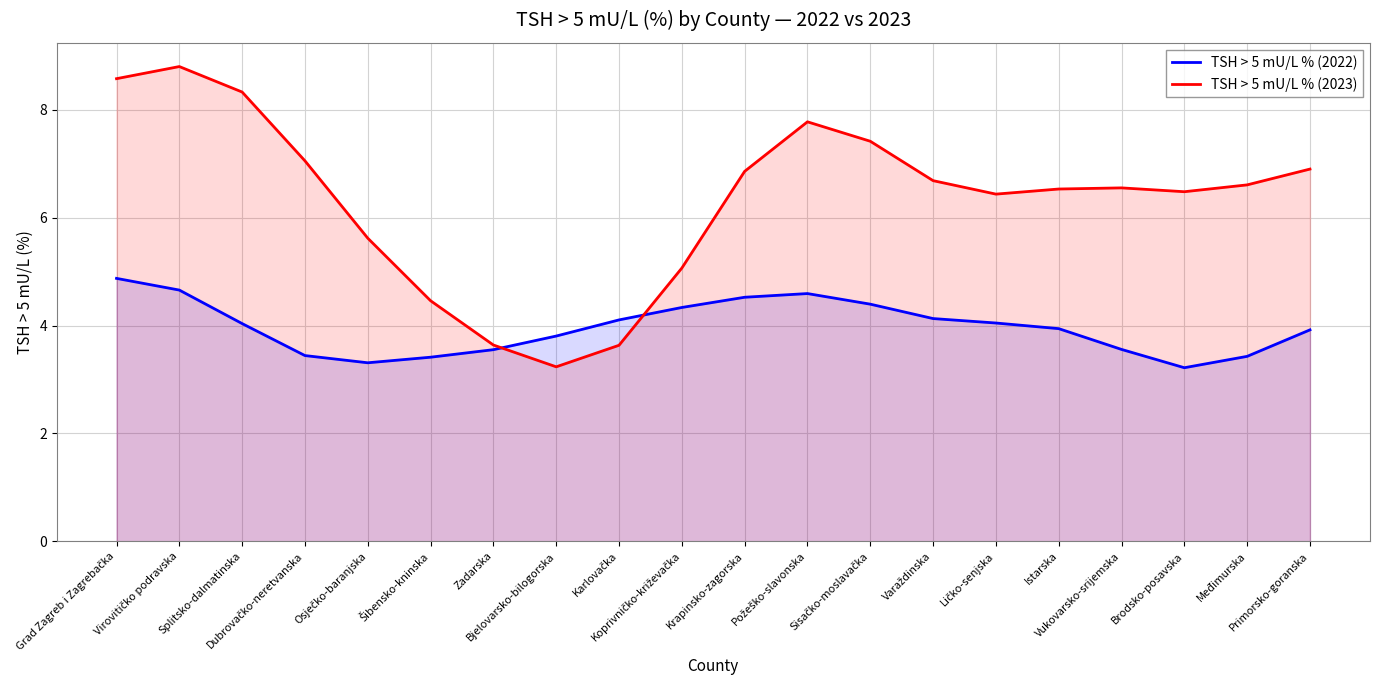

Count the number of data series in this chart.

2